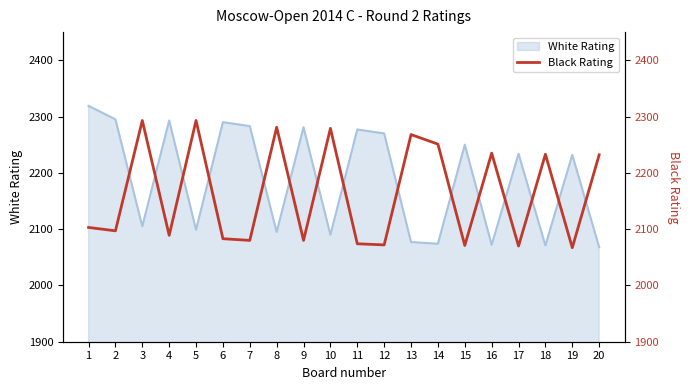

What is the maximum value for White Rating?

2319